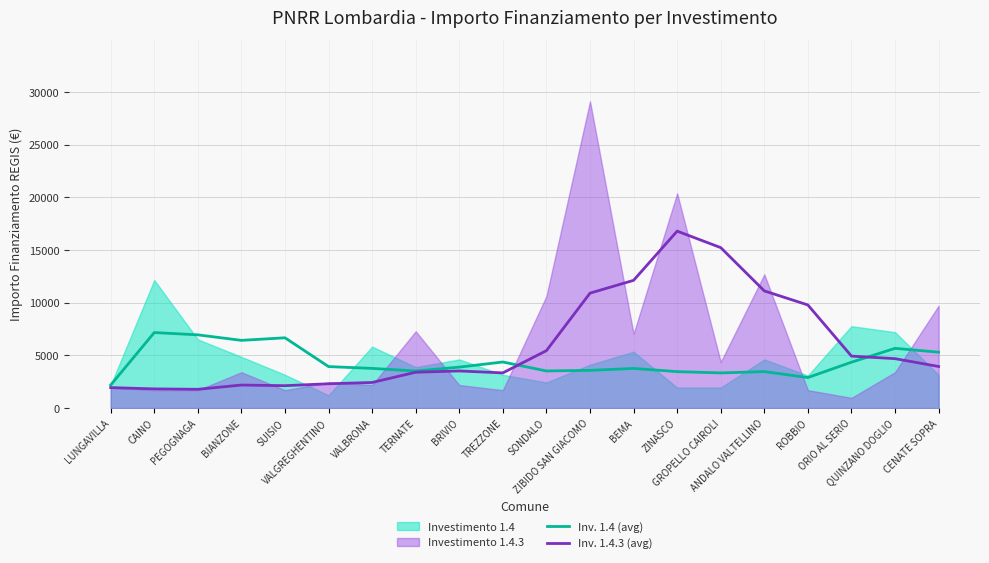

Where do Inv. 1.4 (avg) and Inv. 1.4.3 (avg) first cross each other?

TREZZONE and SONDALO